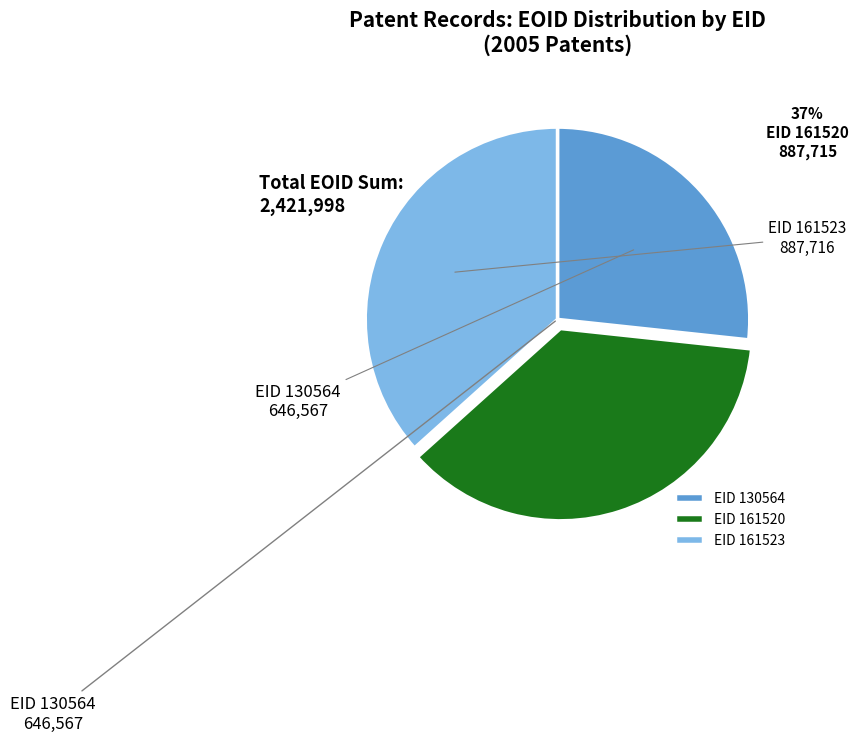

Which has a higher value, EID 130564 or EID 161520?

EID 161520